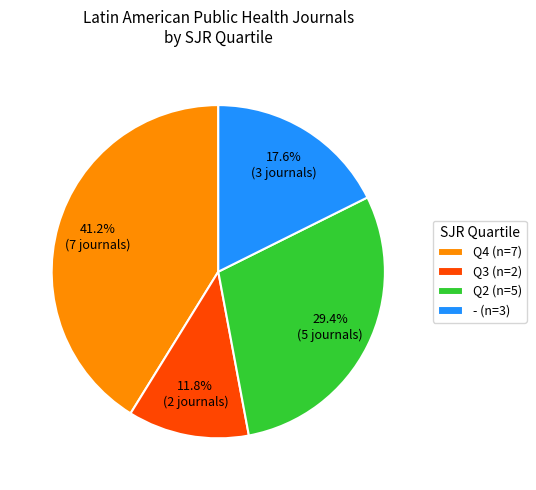

How much of the chart is everything except - (n=3)?

82.4%